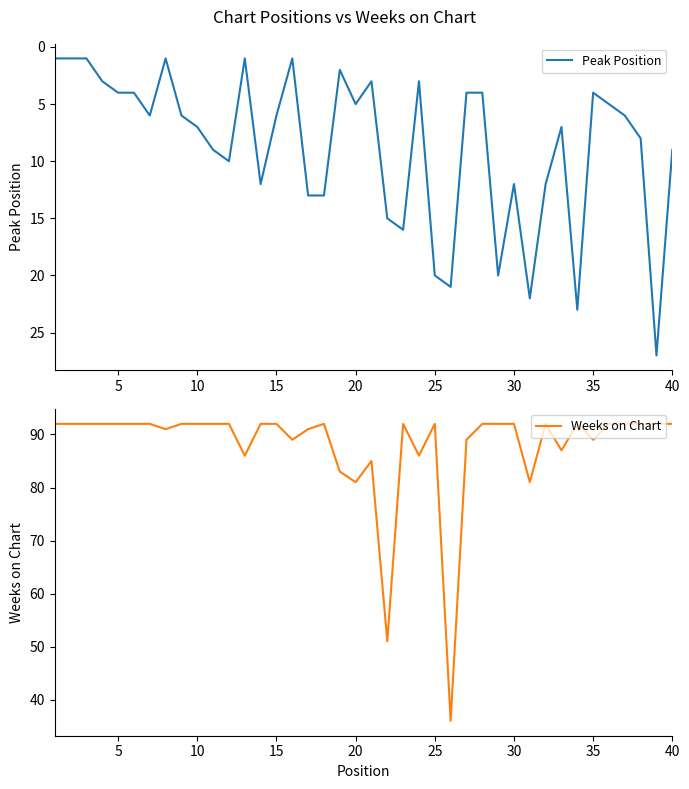

What is the difference between the maximum and minimum values in the Peak Position series?

26